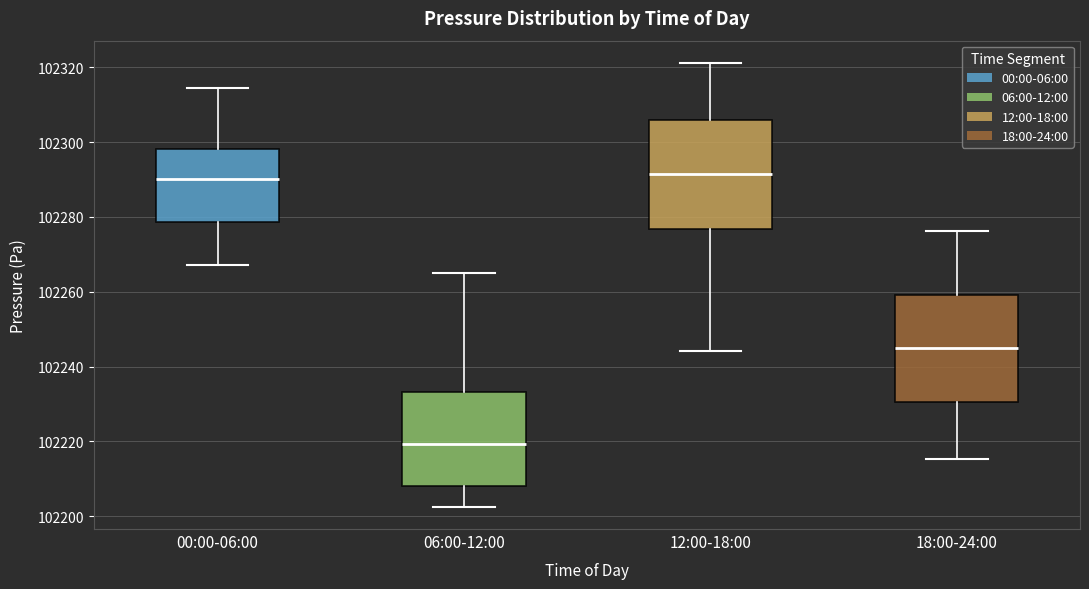

Reading left to right, transcribe this box plot: for each box, give where its median line is, the range the box spans, and where its two whiskers end, as read against the y-axis. The values are not printed on the chart, so give them approximately, as read against the axis.

00:00-06:00: median 102290, box 102278 to 102298, whiskers 102268 to 102314
06:00-12:00: median 102220, box 102208 to 102234, whiskers 102202 to 102266
12:00-18:00: median 102292, box 102276 to 102306, whiskers 102244 to 102322
18:00-24:00: median 102244, box 102230 to 102260, whiskers 102216 to 102276